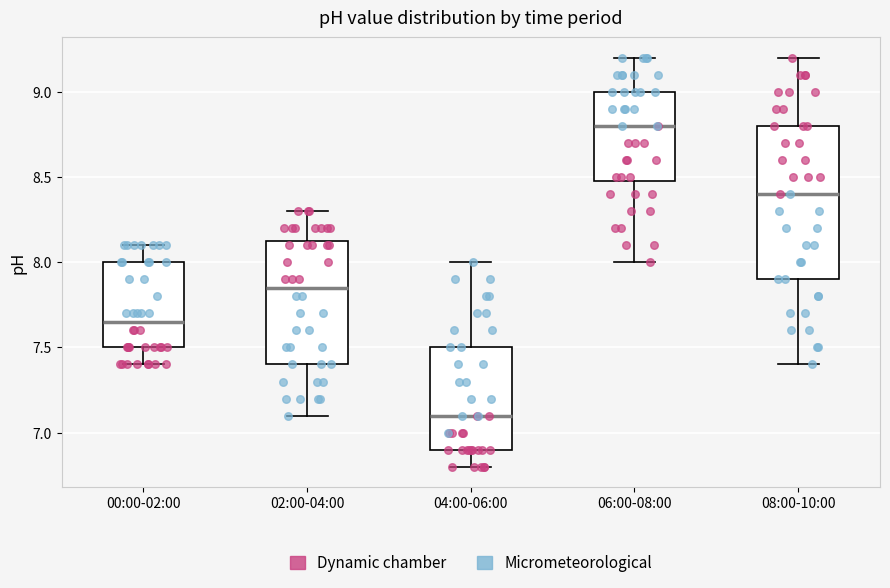

Reading left to right, transcribe this box plot: for each box, give where its median line is, the range the box spans, and where its two whiskers end, as read against the y-axis. The values are not printed on the chart, so give them approximately, as read against the axis.

00:00-02:00: median 7.65, box 7.50 to 8.00, whiskers 7.40 to 8.10
02:00-04:00: median 7.85, box 7.40 to 8.15, whiskers 7.10 to 8.30
04:00-06:00: median 7.10, box 6.90 to 7.50, whiskers 6.80 to 8.00
06:00-08:00: median 8.80, box 8.50 to 9.00, whiskers 8.00 to 9.20
08:00-10:00: median 8.40, box 7.90 to 8.80, whiskers 7.40 to 9.20